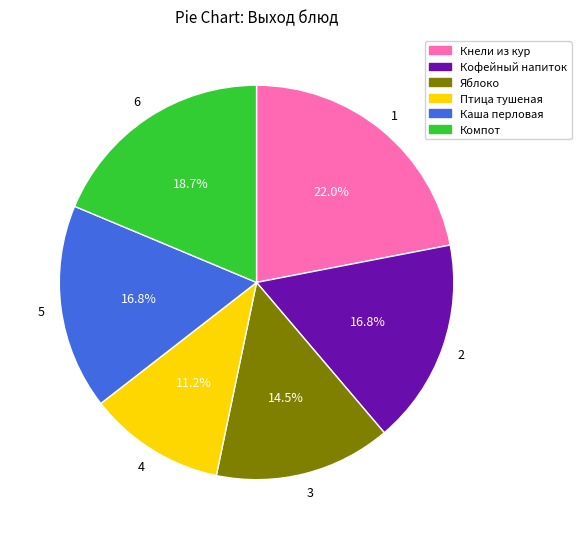

Is there any slice that represents more than half of the pie?

No